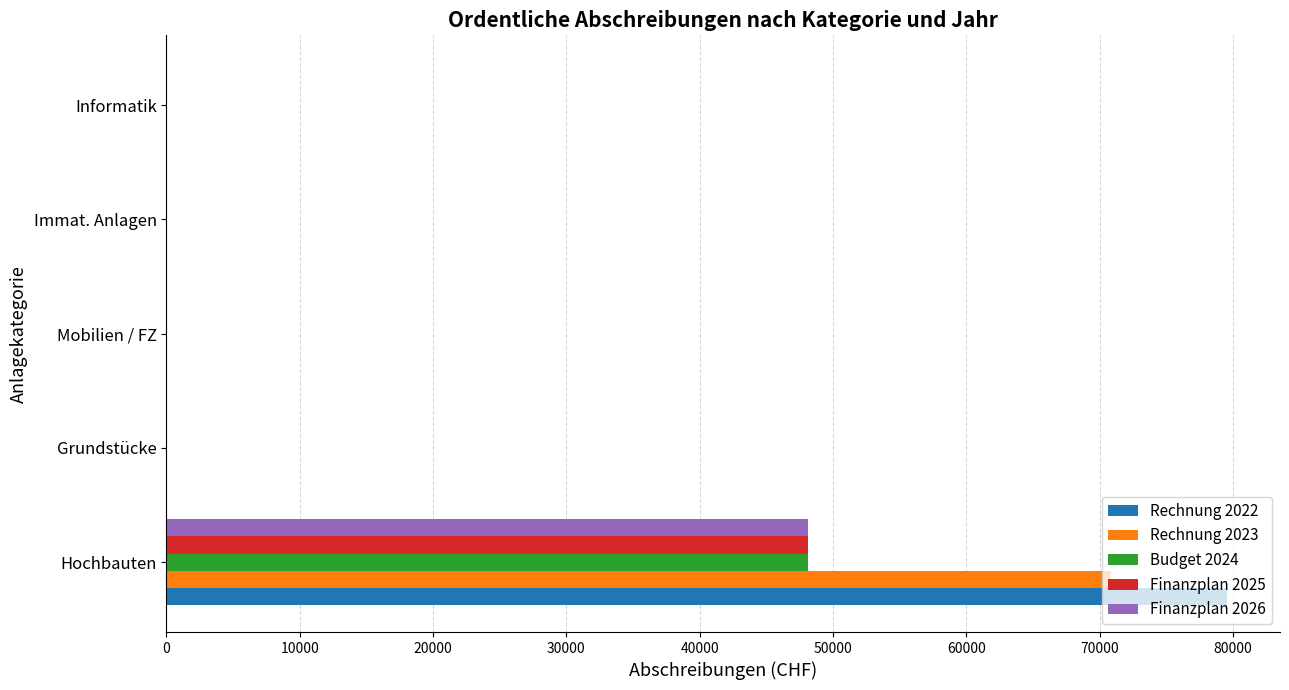

Is it true that Rechnung 2022 equals 0.0 at Immat. Anlagen?

True